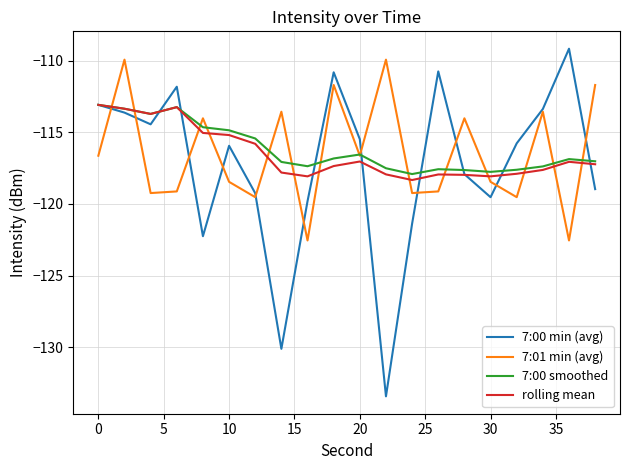

At how many categories does at least one series exceed -122?

20